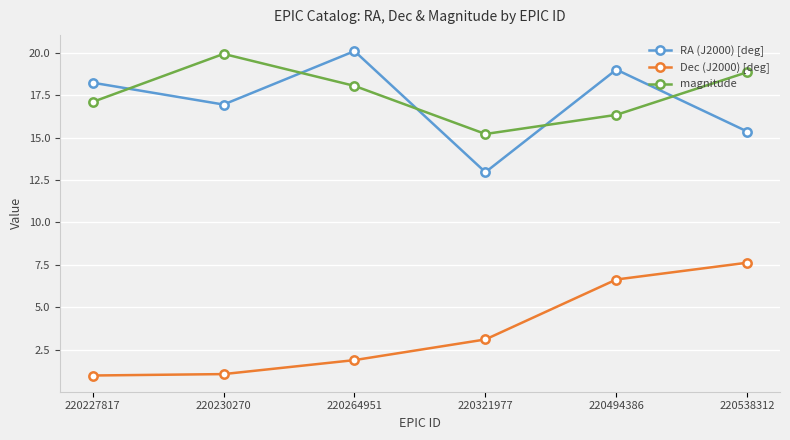

What is the greatest value displayed?

20.1